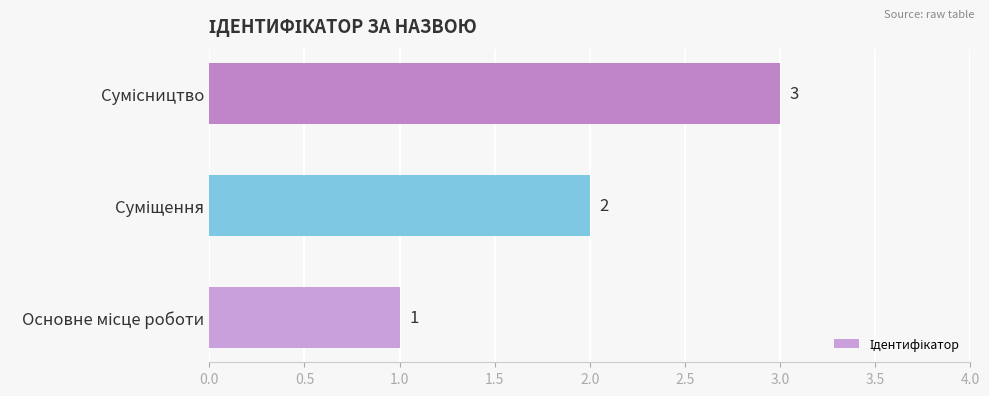

How many values are between 1 and 3?

3